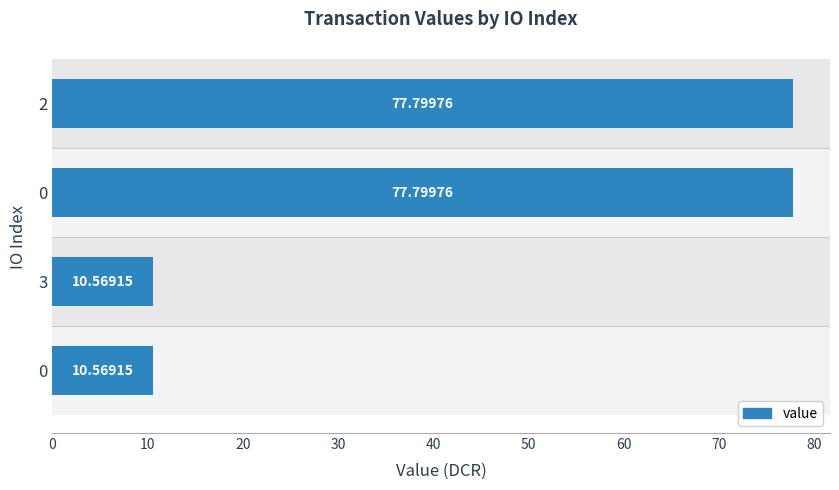

Does the chart contain any negative values?

No